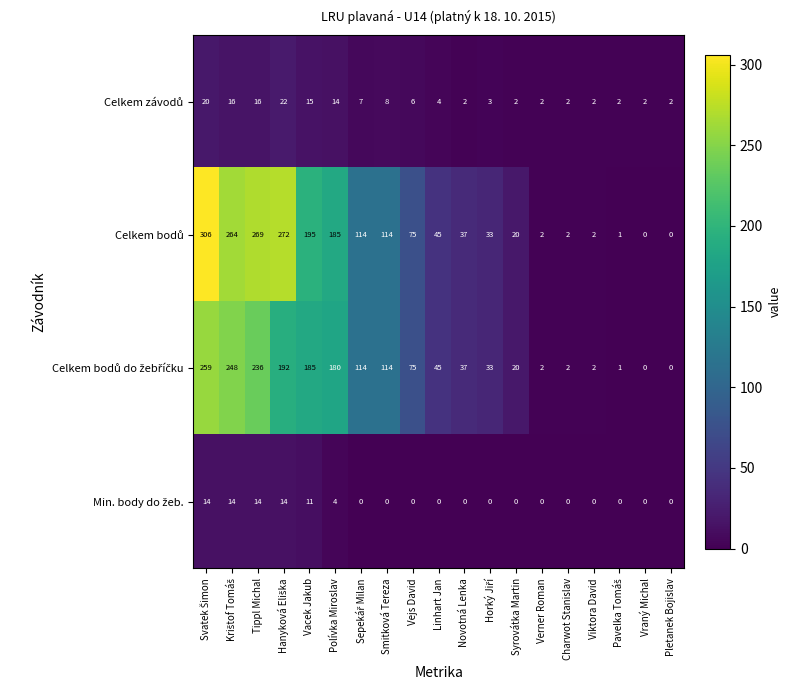

At how many categories does at least one series exceed 117?

6